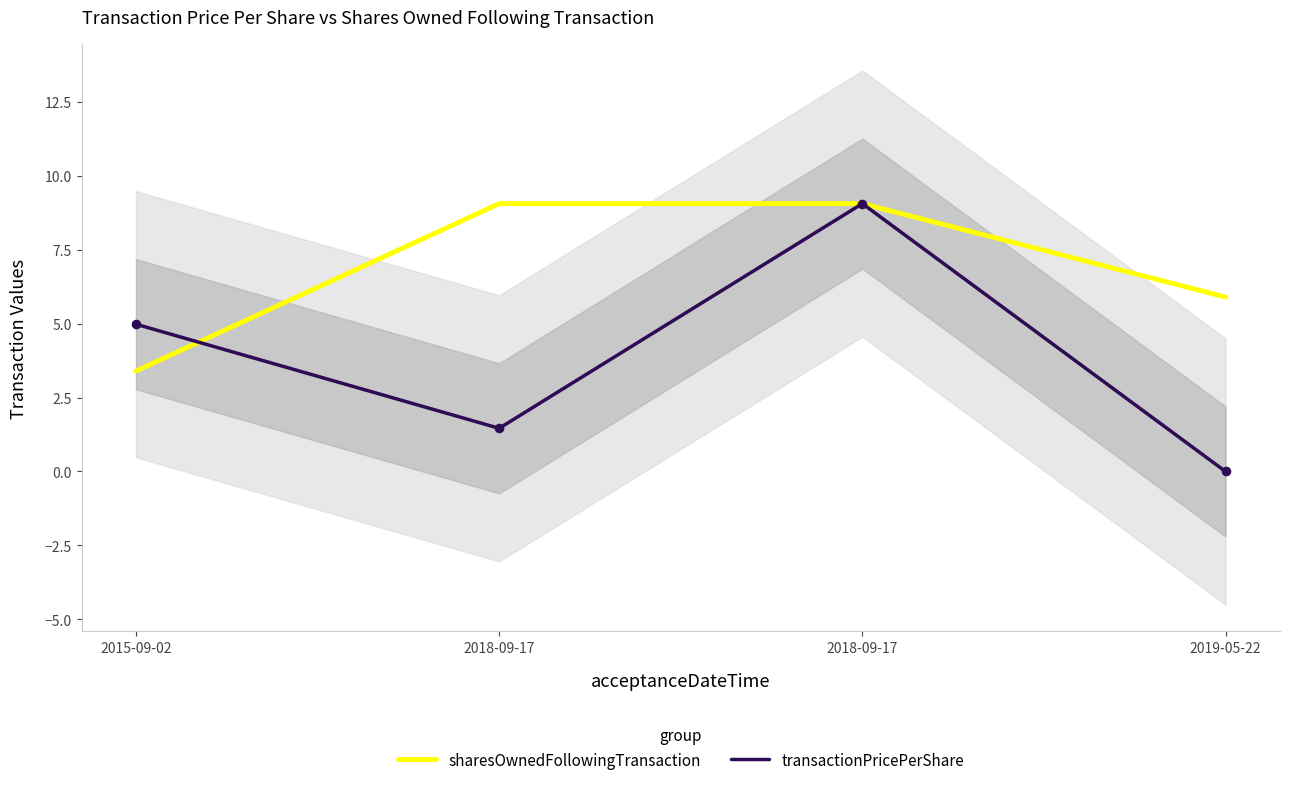

At how many categories does at least one series exceed 8?

2